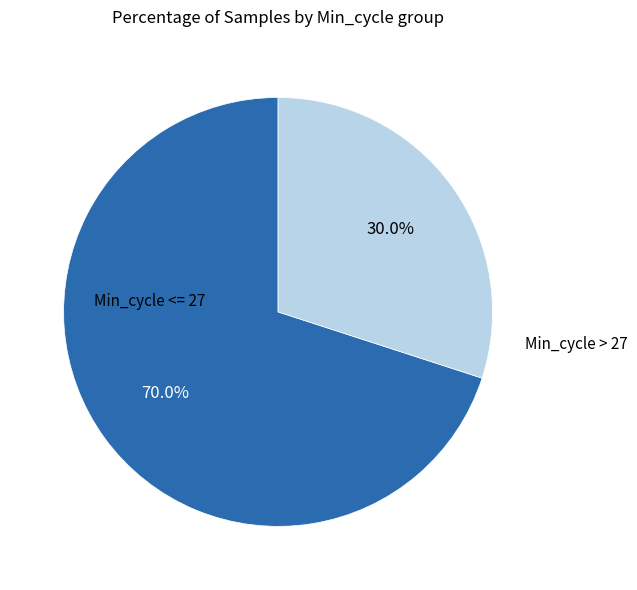

Is there any slice that represents more than half of the pie?

Yes